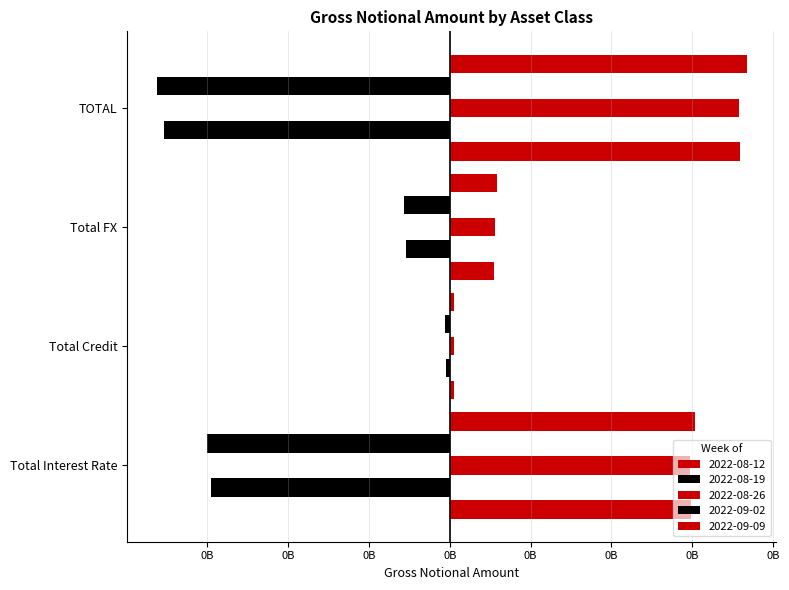

The value of 2022-08-12 at Total Interest Rate is 298697575. True or false?

True